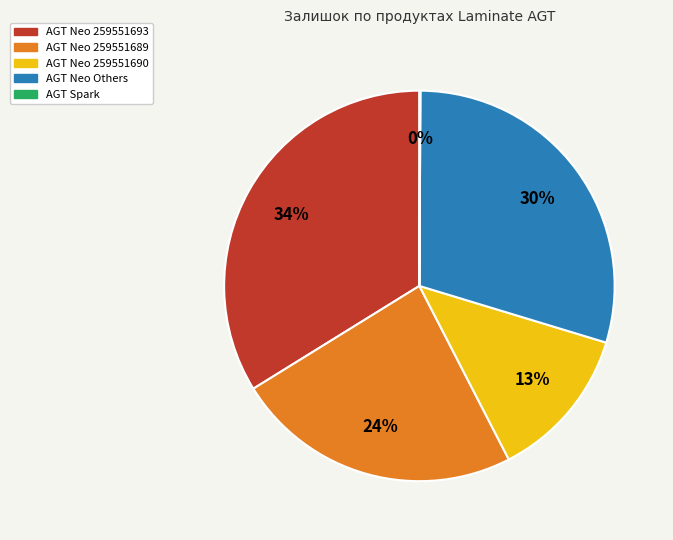

Does any single category account for the majority?

No